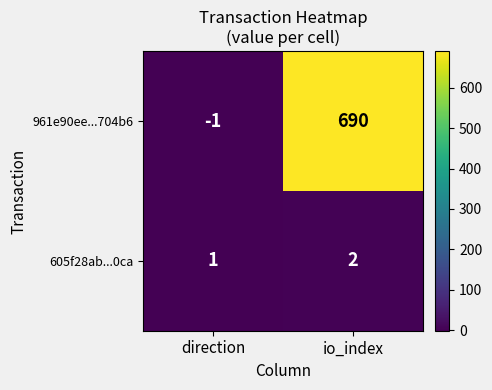

Which series changed the most between direction and io_index?

961e90ee...704b6